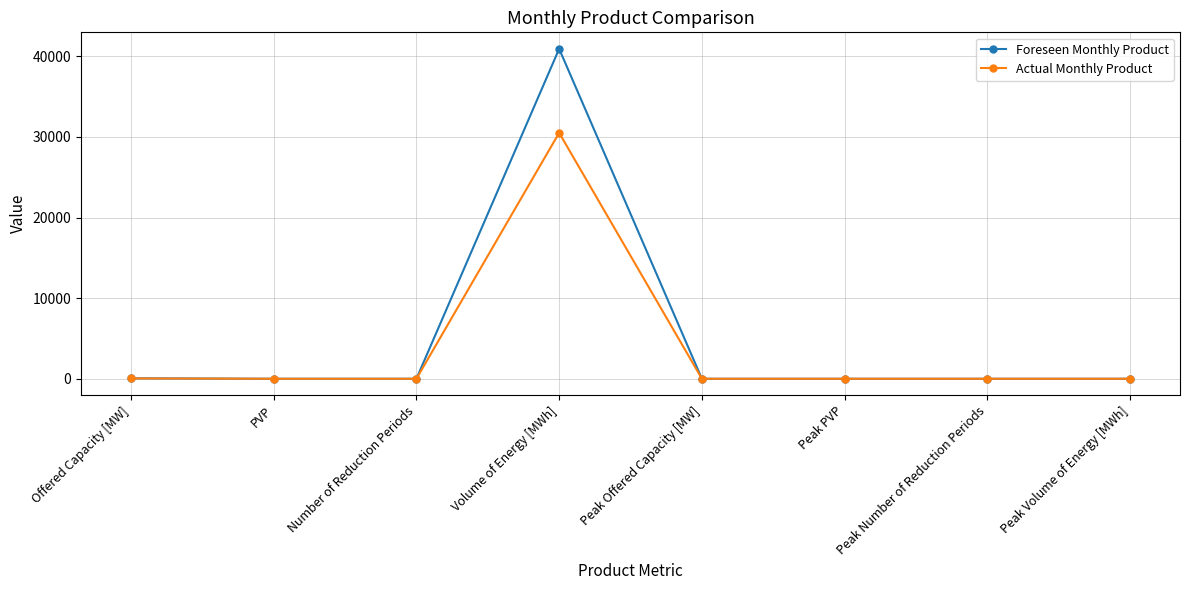

How many lines are shown in the chart?

2